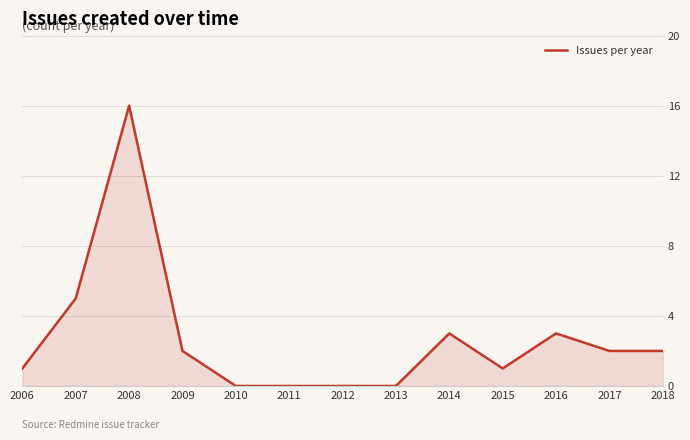

At which label is the value closest to 8?

2007